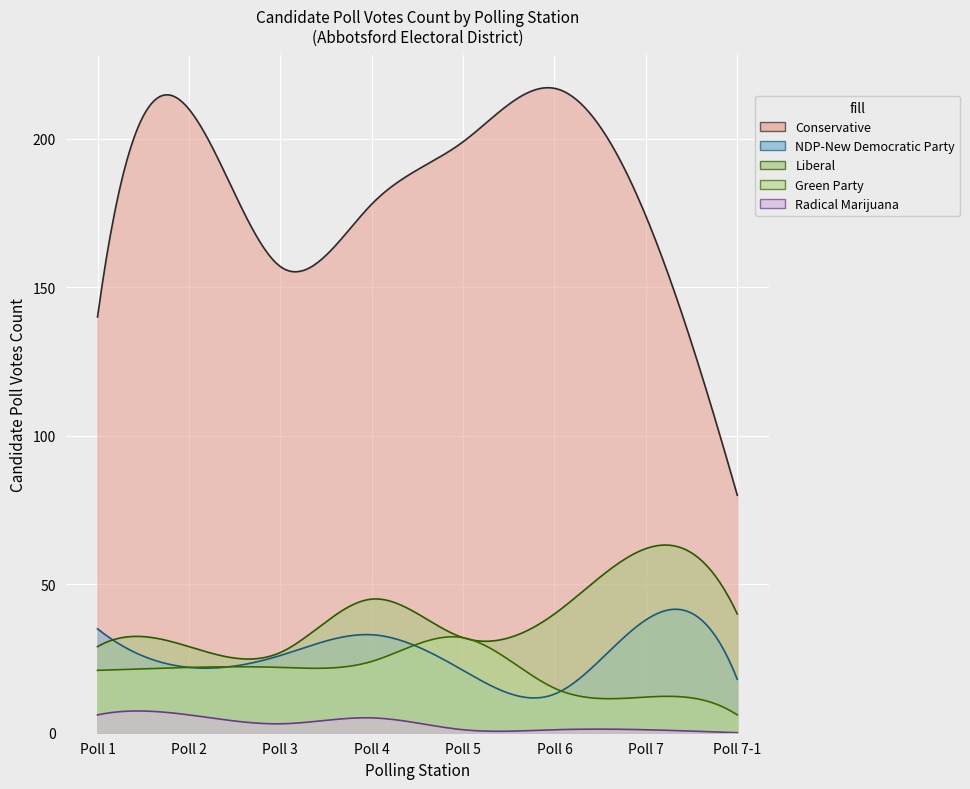

What position from the left is Poll 1?

1